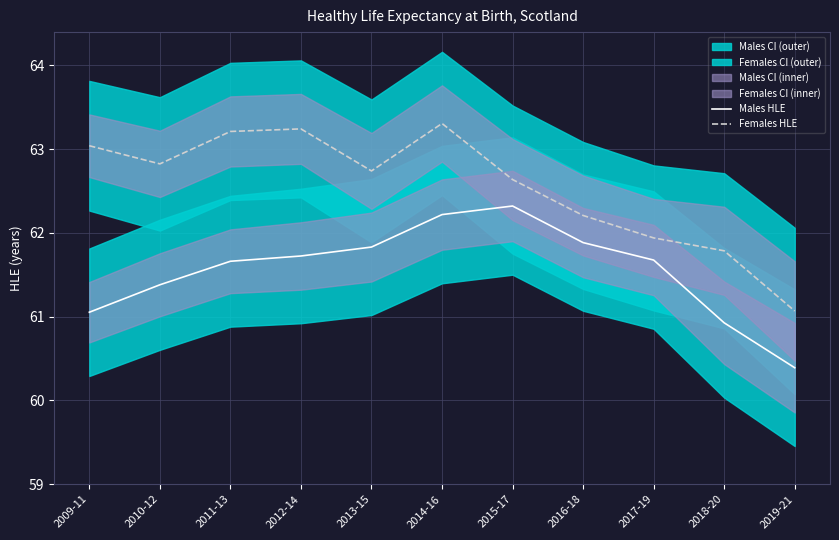

What is the approximate value of Males HLE at 2017-19?

61.7